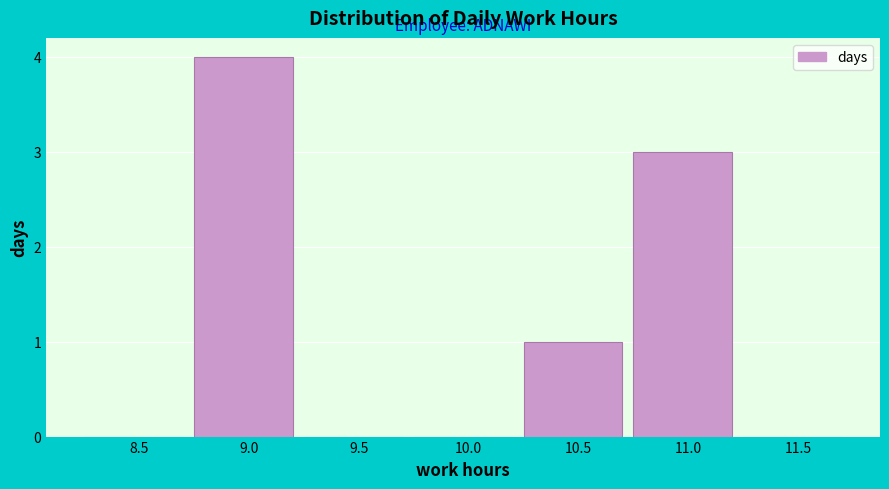

Reading right to left, transcribe all the data shown in this chart.

11.5=0	11.0=3	10.5=1	10.0=0	9.5=0	9.0=4	8.5=0